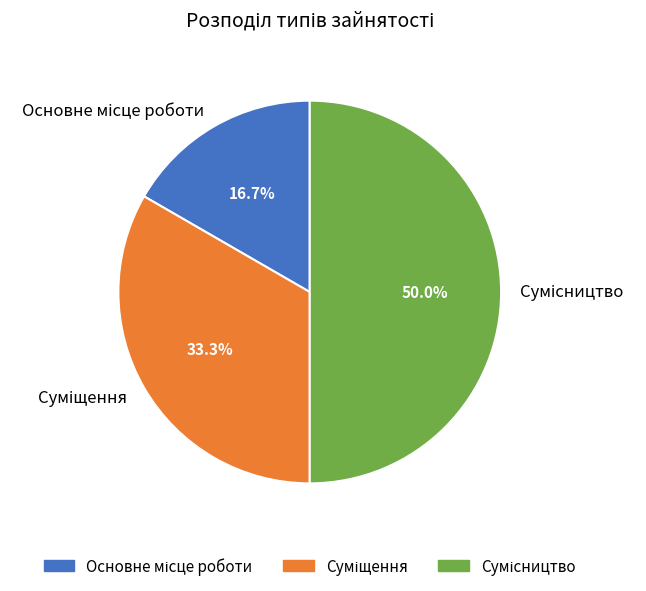

How many slices are in this pie chart?

3